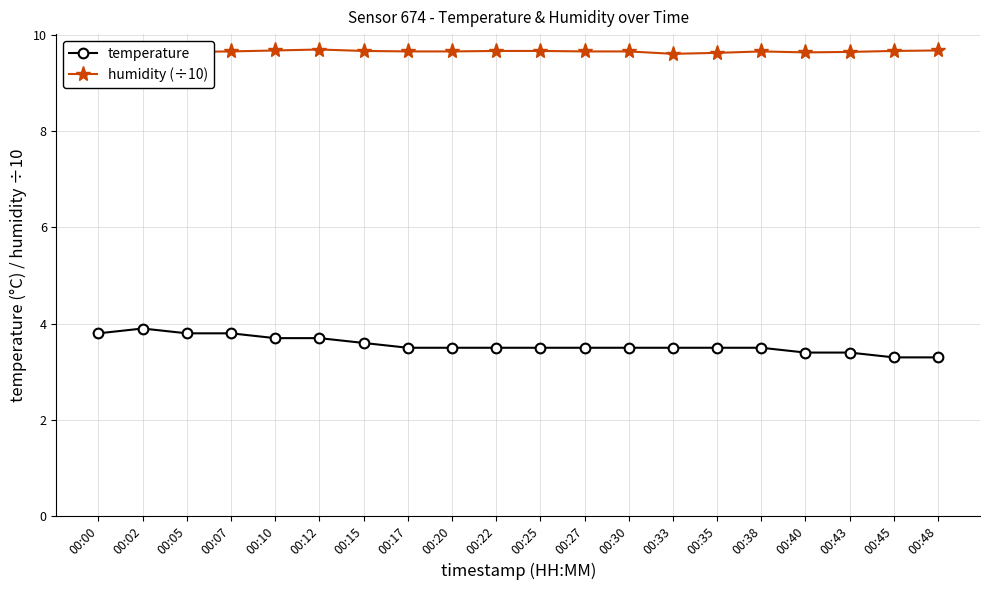

Is it true that temperature equals 3.8 at 00:07?

True